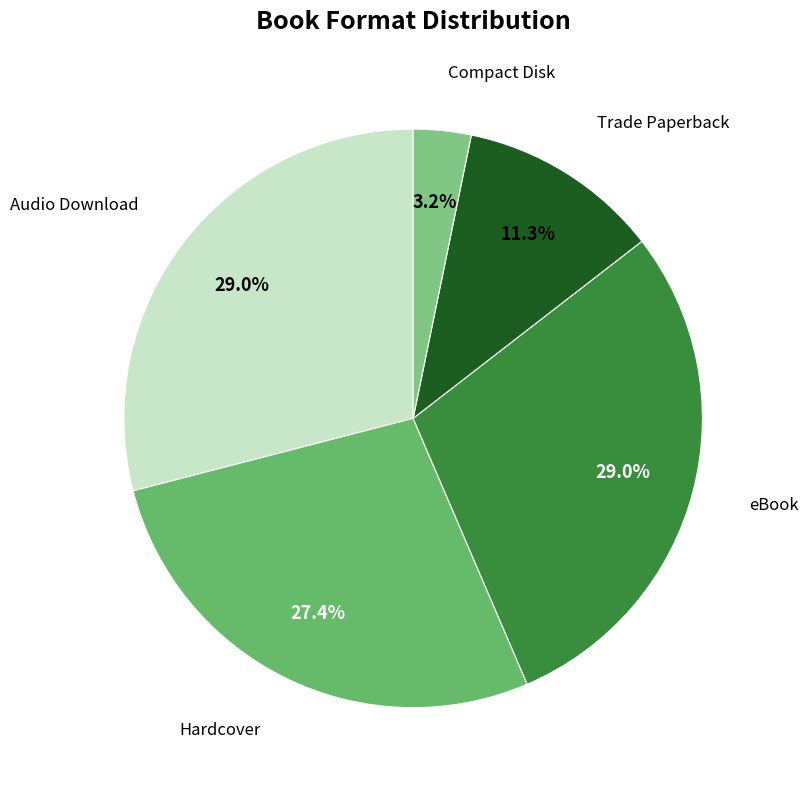

Count the number of slices in the pie.

5